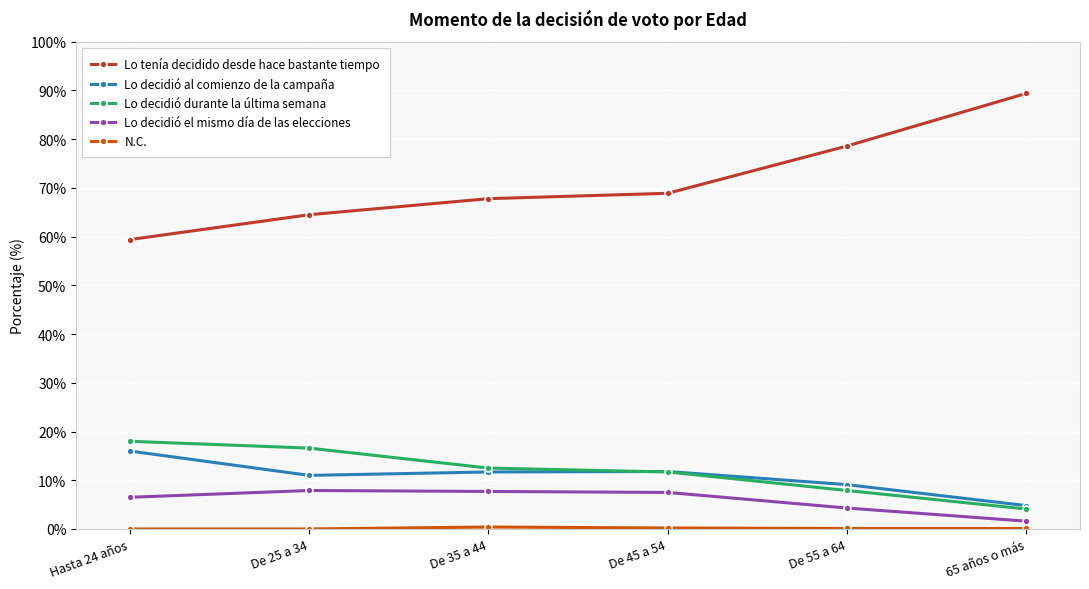

Which label corresponds to the largest value in the chart?

65 años o más